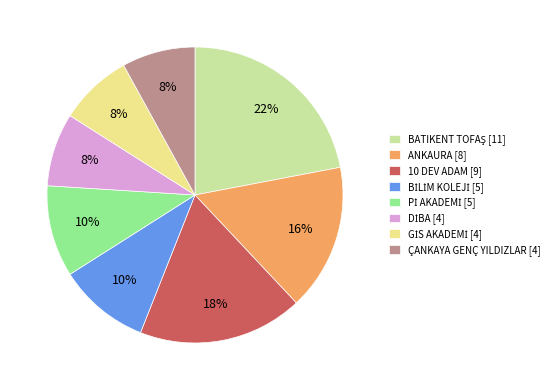

Does ÇANKAYA GENÇ YILDIZLAR [4] represent more than half of the total?

No